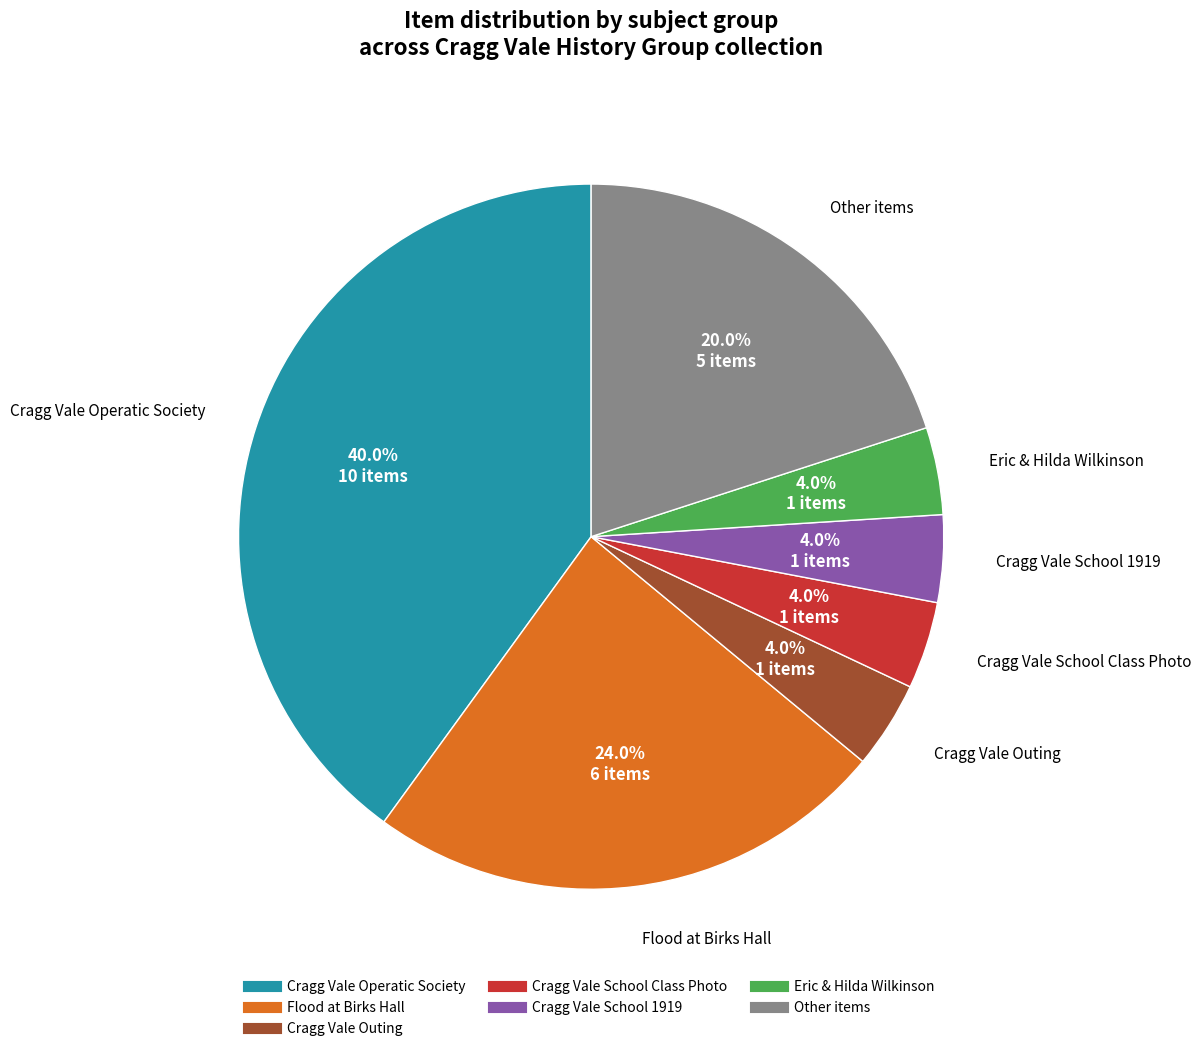

True or false: Flood at Birks Hall accounts for 16% of the total.

False